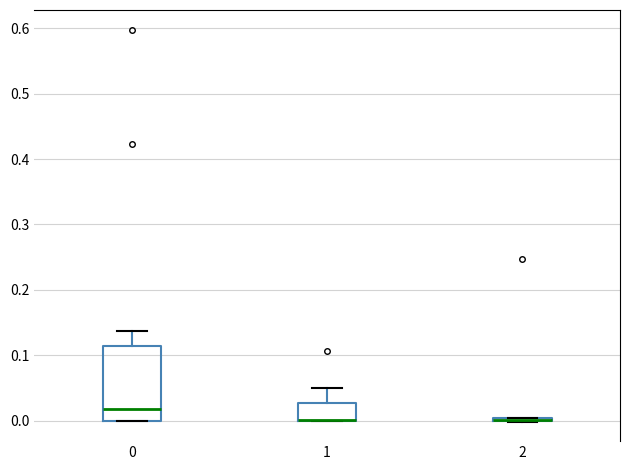

Reading left to right, transcribe this box plot: for each box, give where its median line is, the range the box spans, and where its two whiskers end, as read against the y-axis. The values are not printed on the chart, so give them approximately, as read against the axis.

0: median 0.02, box 0.00 to 0.11, whiskers 0.00 to 0.14
1: median 0.00 (drawn on the box's lower edge), box 0.00 to 0.03, whiskers 0.00 to 0.05
2: box collapsed to a line at 0.00, whiskers 0.00 to 0.00